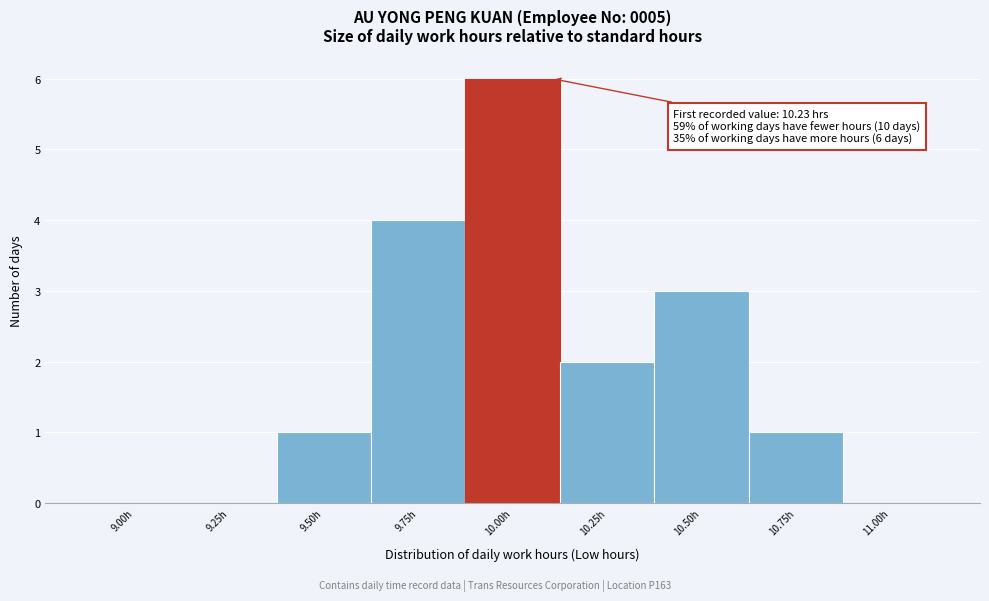

Reading left to right, extract all data points from this chart.

9.00h=0	9.25h=0	9.50h=1	9.75h=4	10.00h=6	10.25h=2	10.50h=3	10.75h=1	11.00h=0